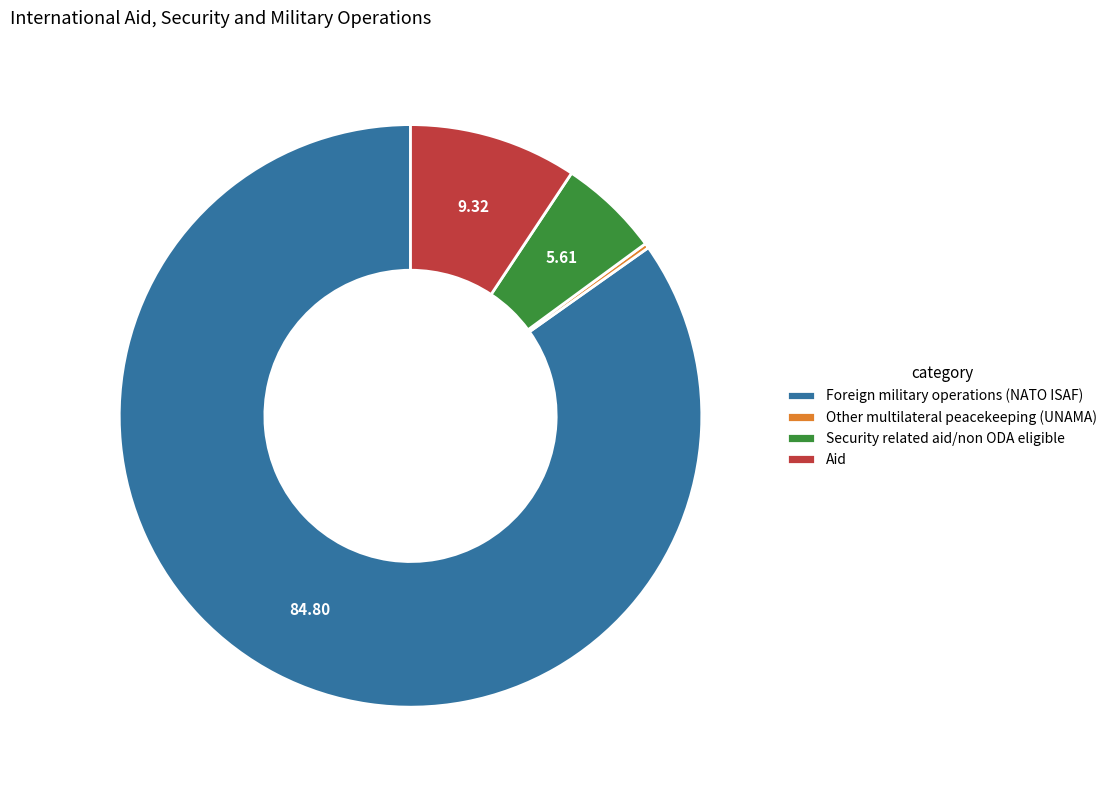

Does any single category account for the majority?

Yes